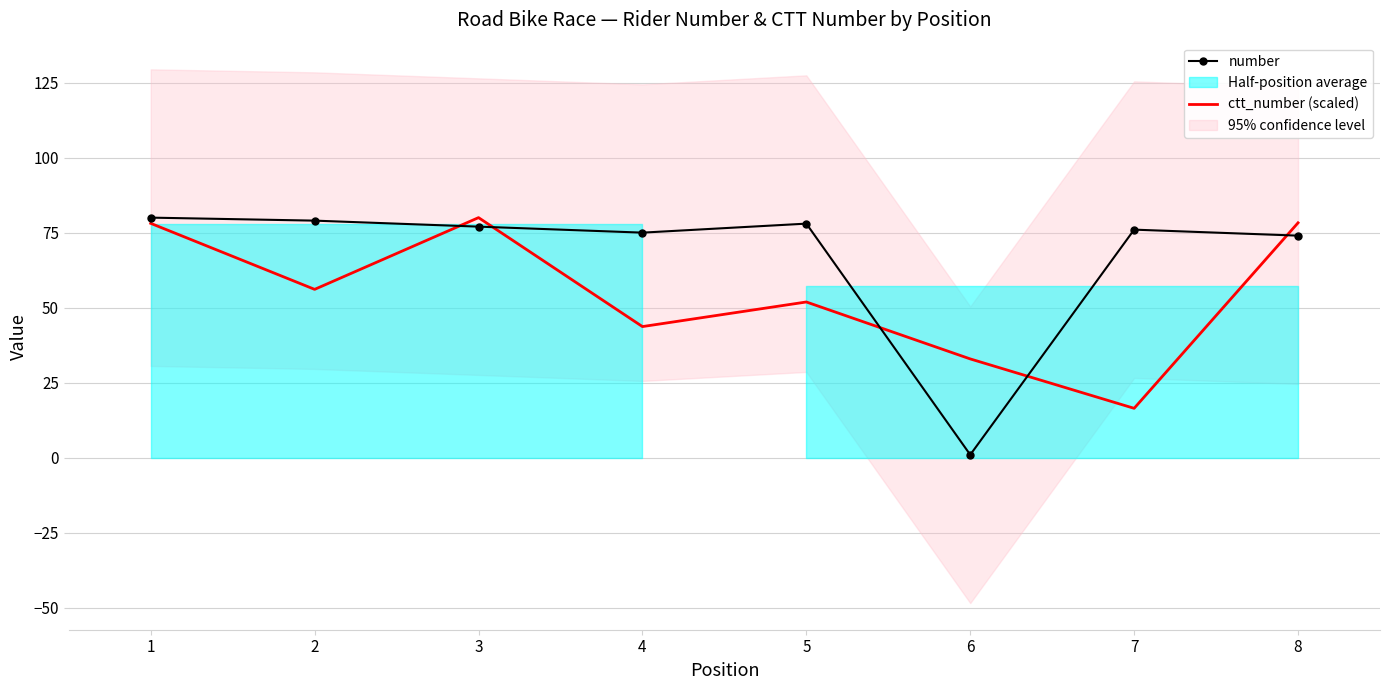

How many data points does each series have?

8